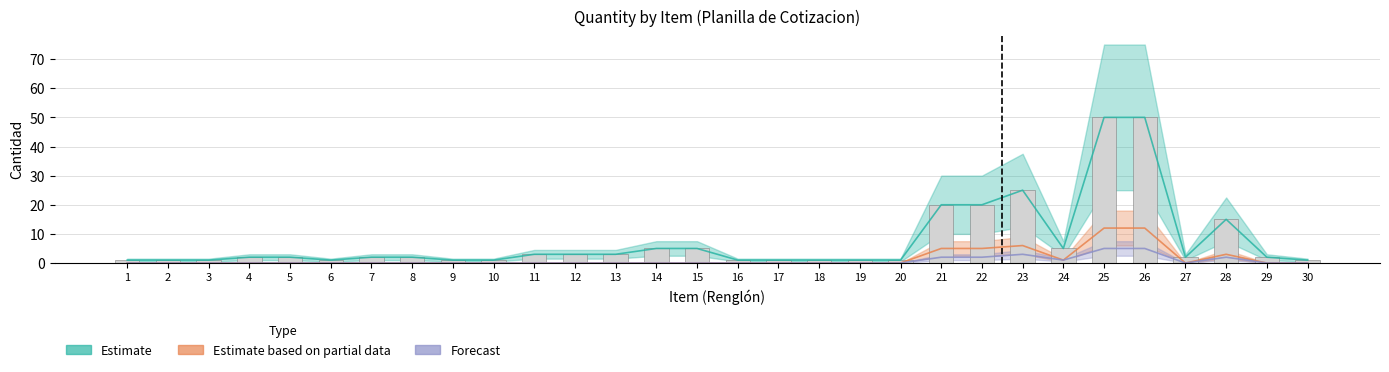

How many data points does each series have?

30